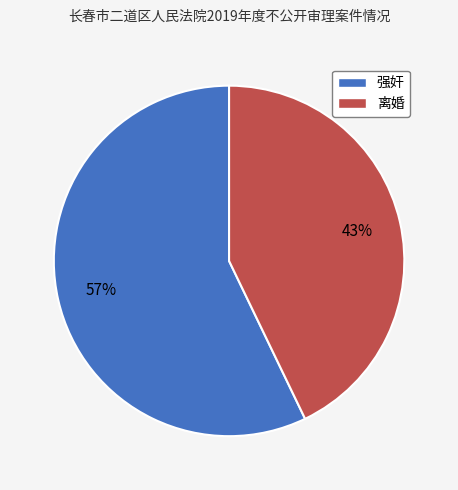

To the nearest percent, what percentage of the pie is 强奸?

57%